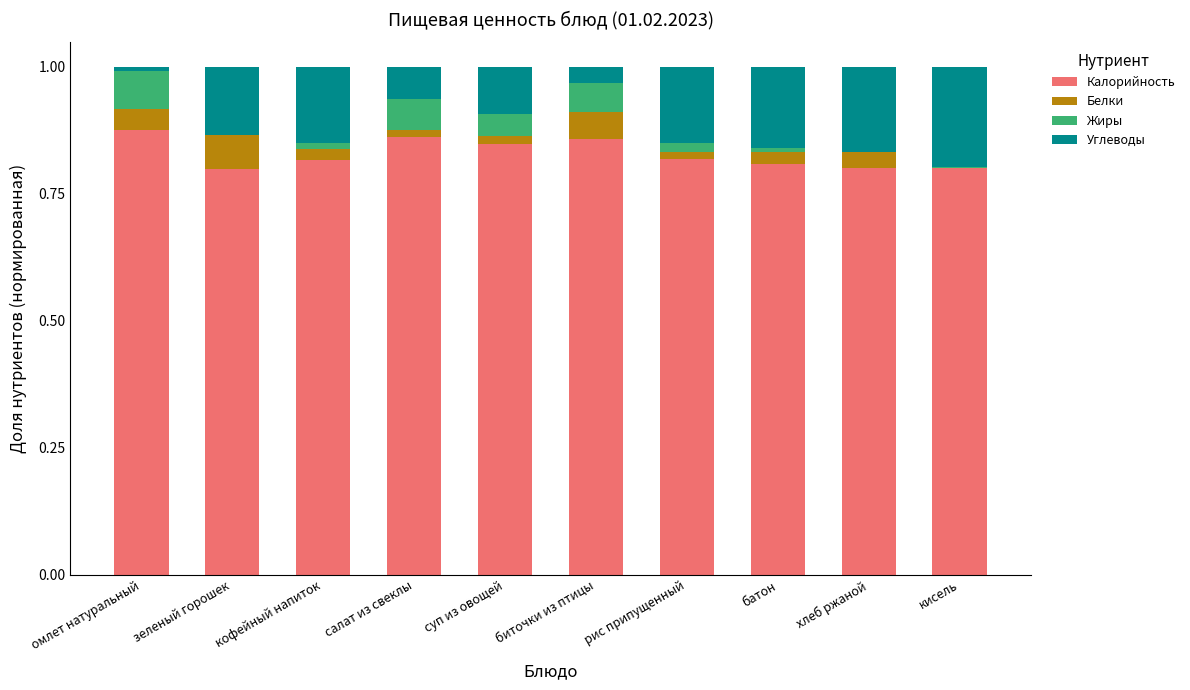

The Калорийность series shows 0.4 at суп из овощей. True or false?

False